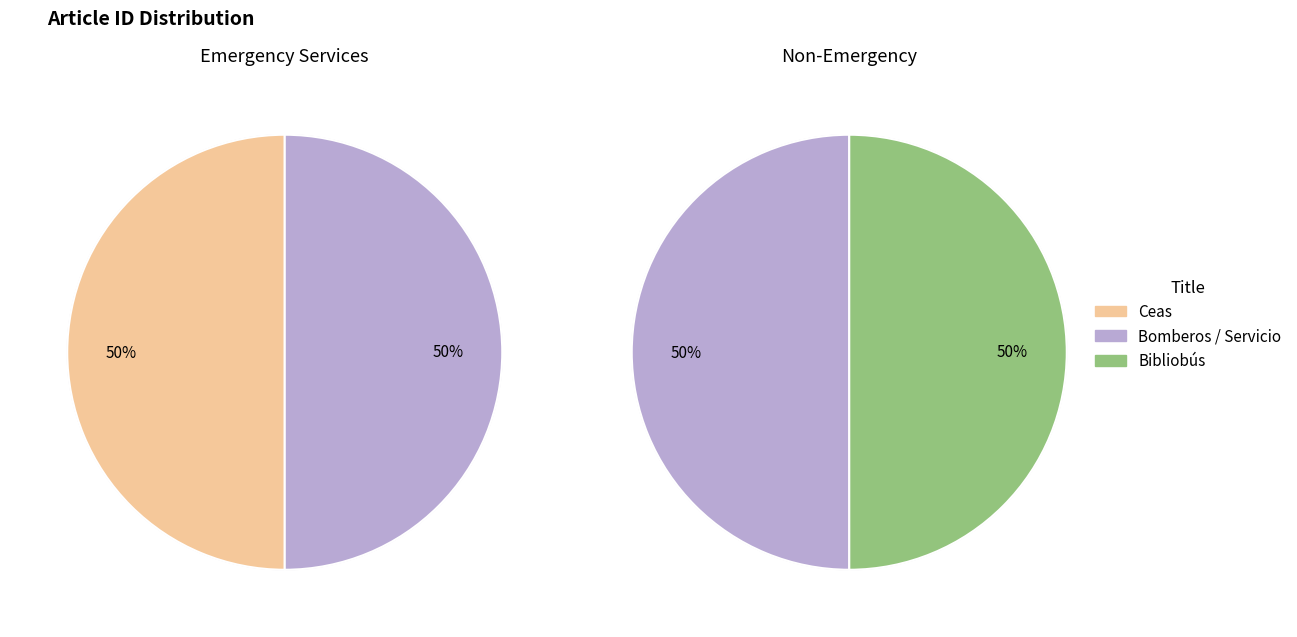

True or false: Servicio accounts for 25% of the total.

True